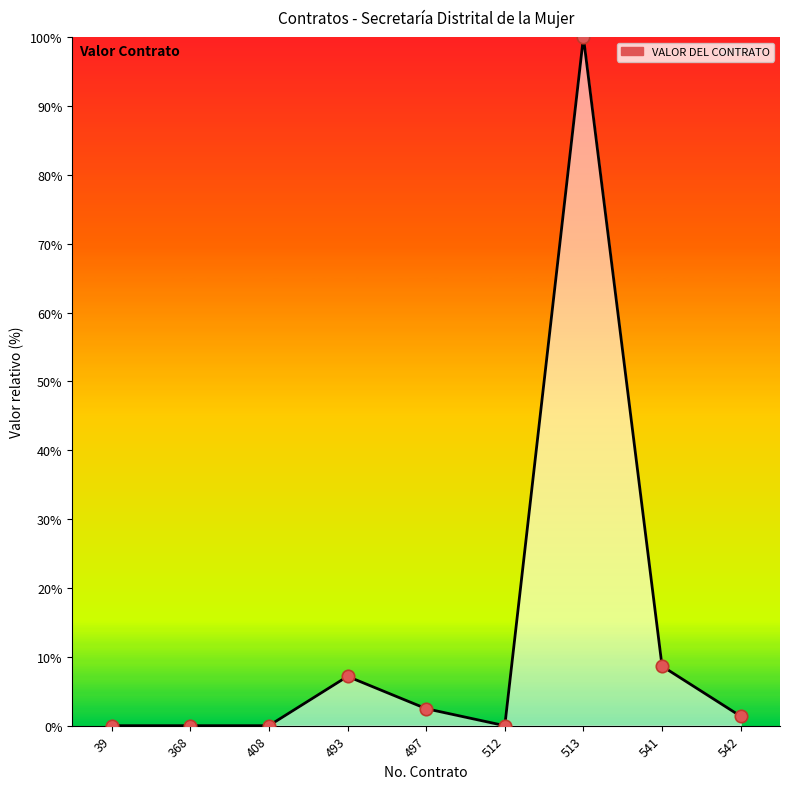

Which series has the largest total across all categories?

VALOR DEL CONTRATO (line)